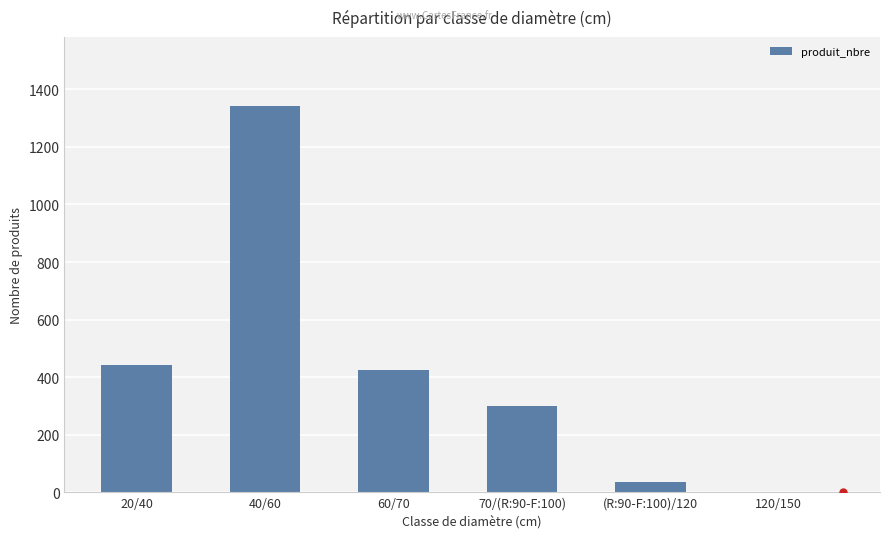

Where is the data nearest to the value 671?

20/40